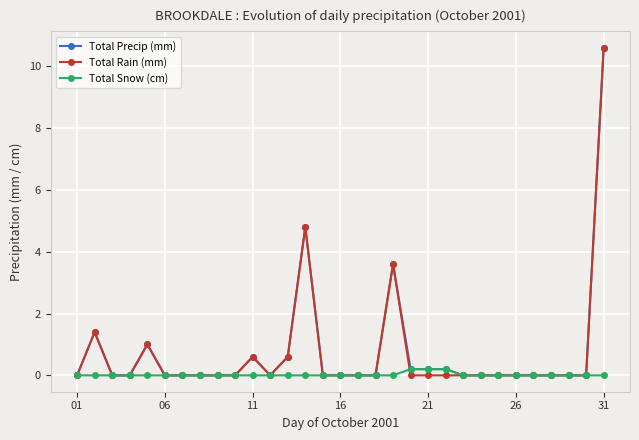

At how many categories does at least one series exceed 3?

3